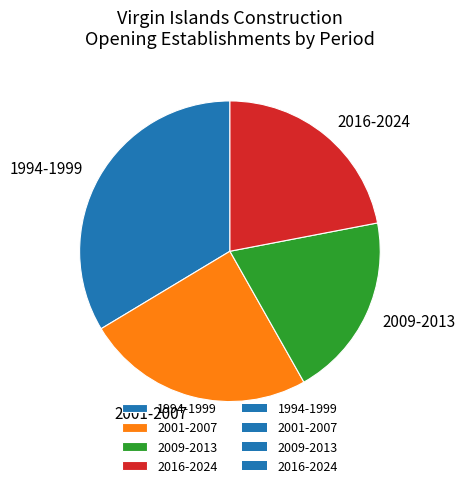

Approximately how many times larger is the value at 1994-1999 compared to 2001-2007?

1.4